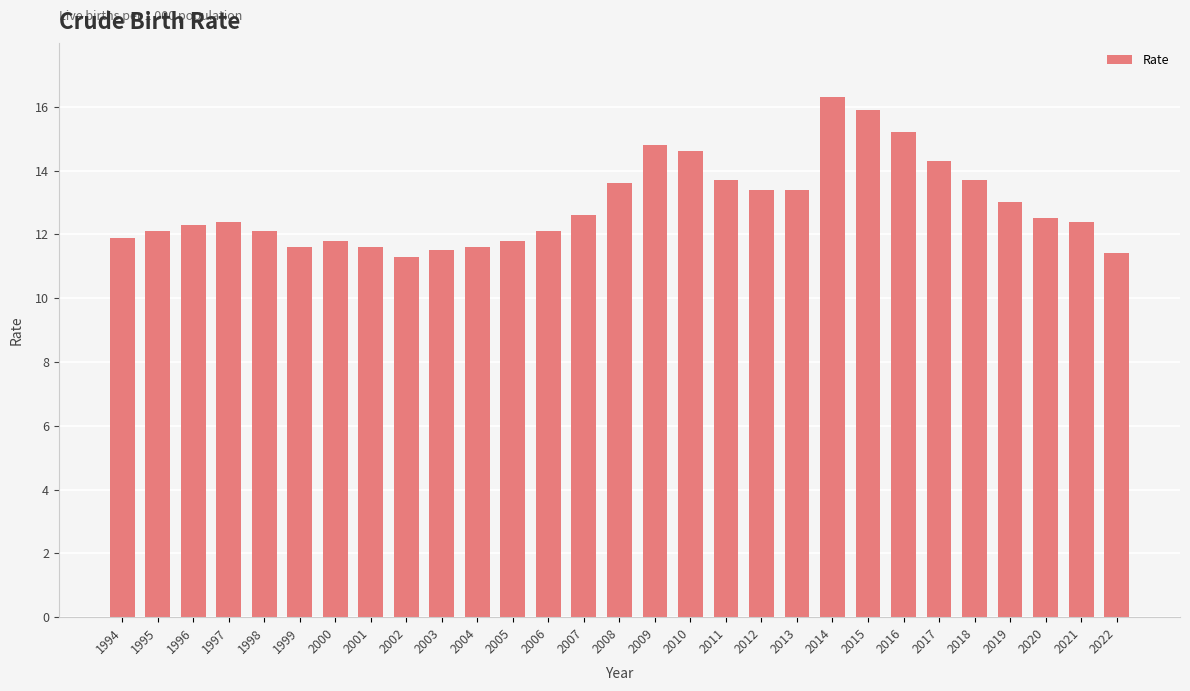

Count the number of categories in the chart.

29